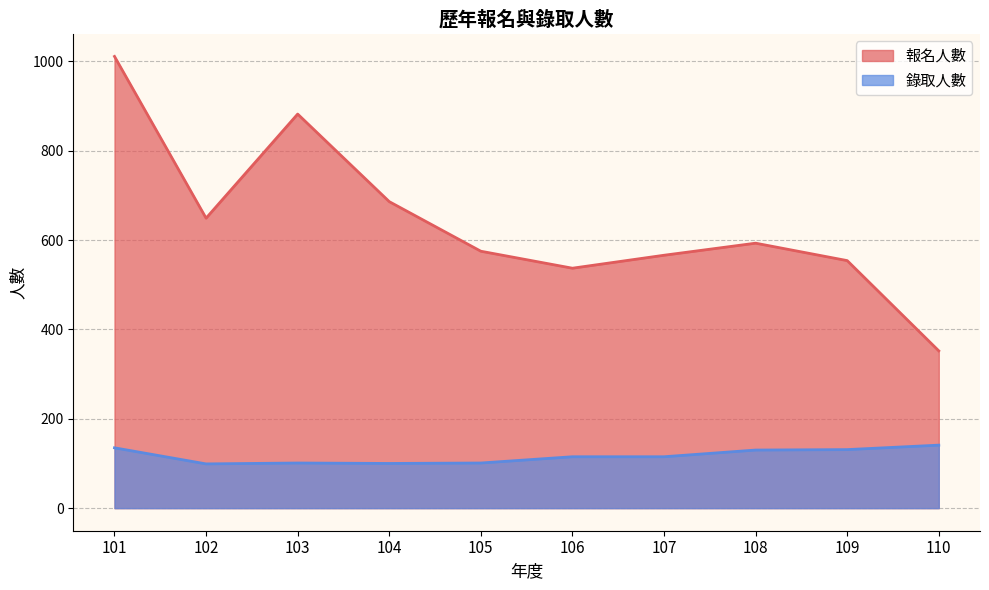

Where is the first local maximum for 報名人數?

103